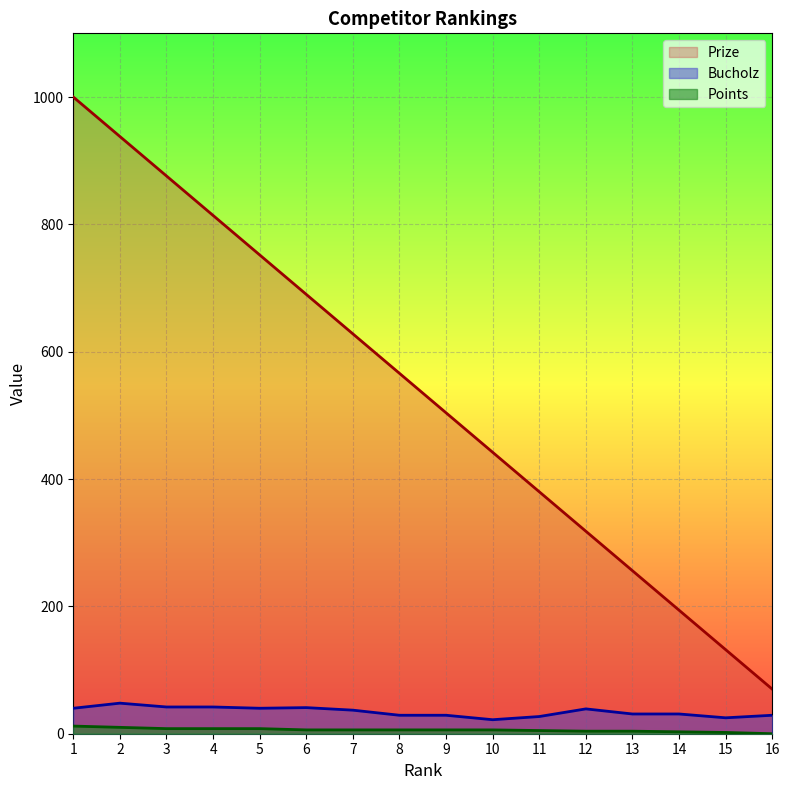

What is the value of the Prize point at the 5th from the left?

752